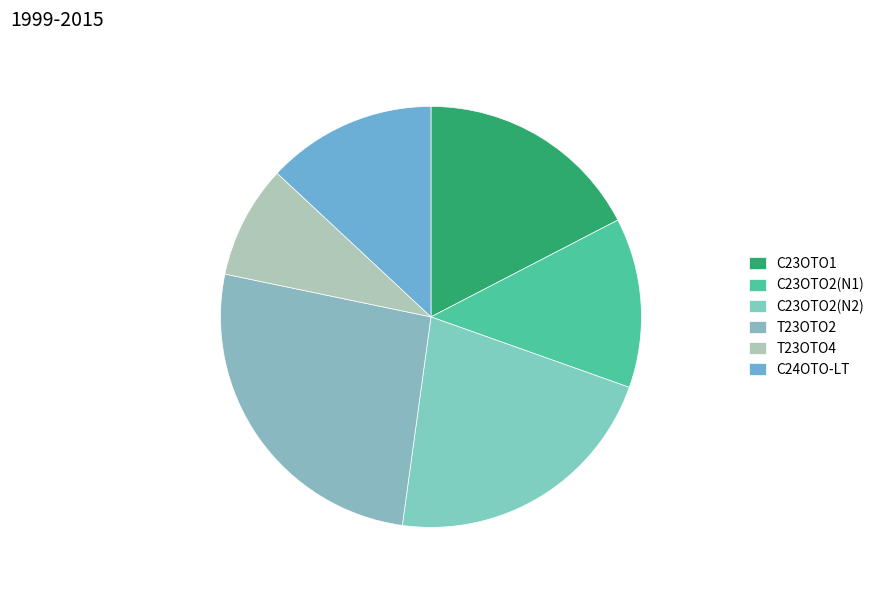

To the nearest percent, what is the difference between the largest and smallest slice percentages?

17%